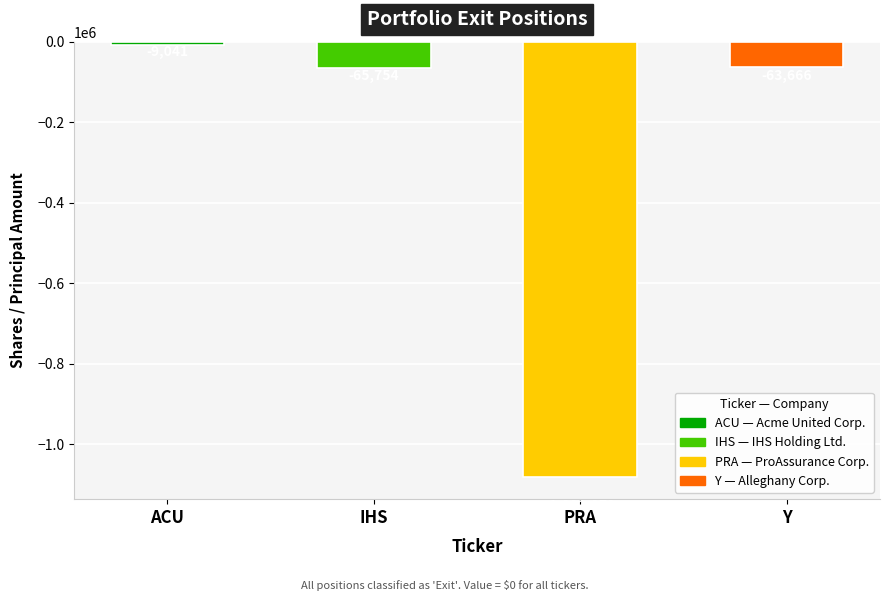

What is the difference between the maximum and minimum values in the Shares or principal amount series?

1073831